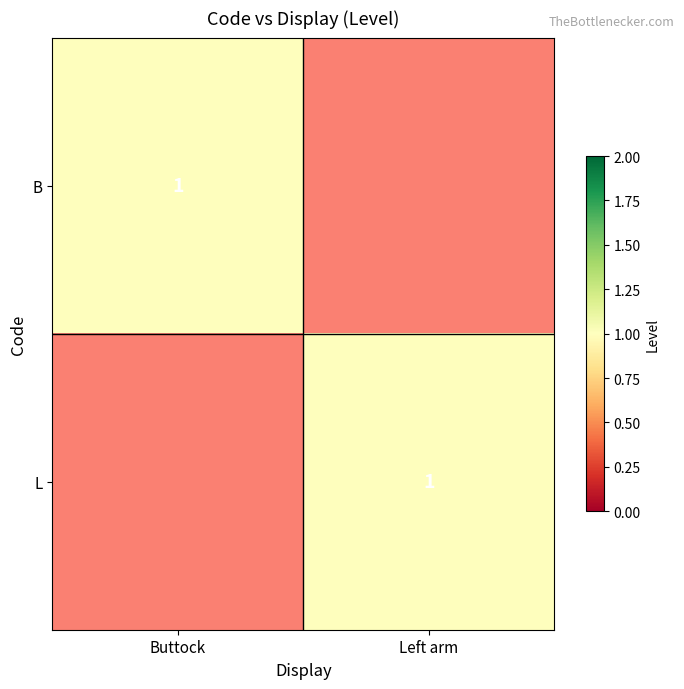

Is it true that B equals 1 at Buttock?

True